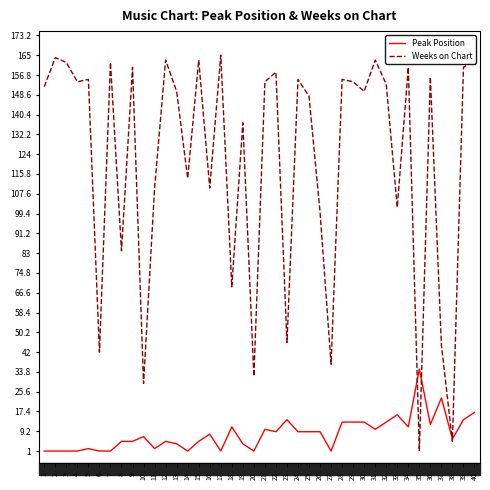

What are all the series names shown in the legend?

Peak Position, Weeks on Chart